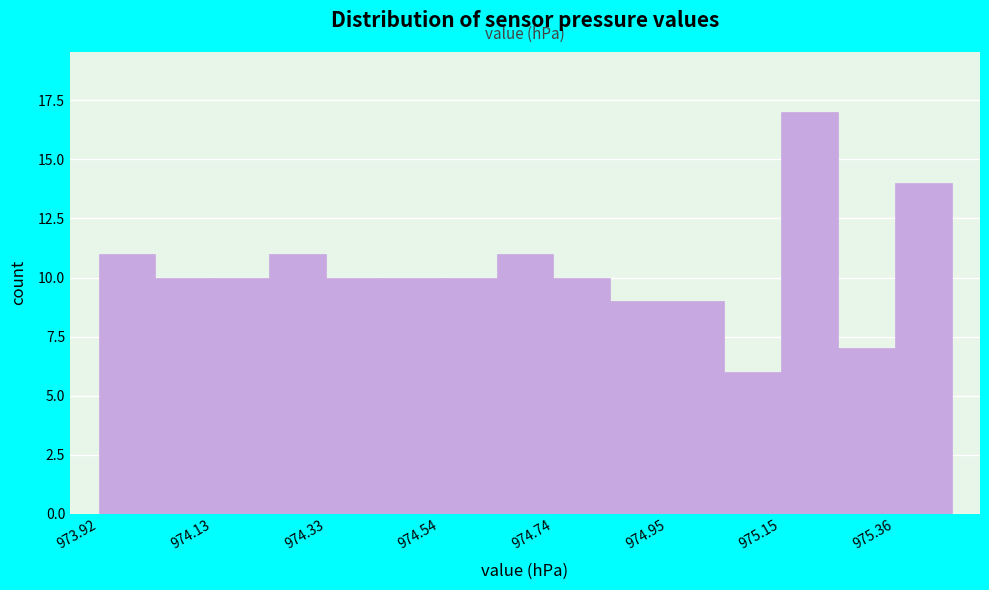

Around what value on the x-axis is the tallest bar? Give the approximate position of its centre, as read against the axis.

975.20